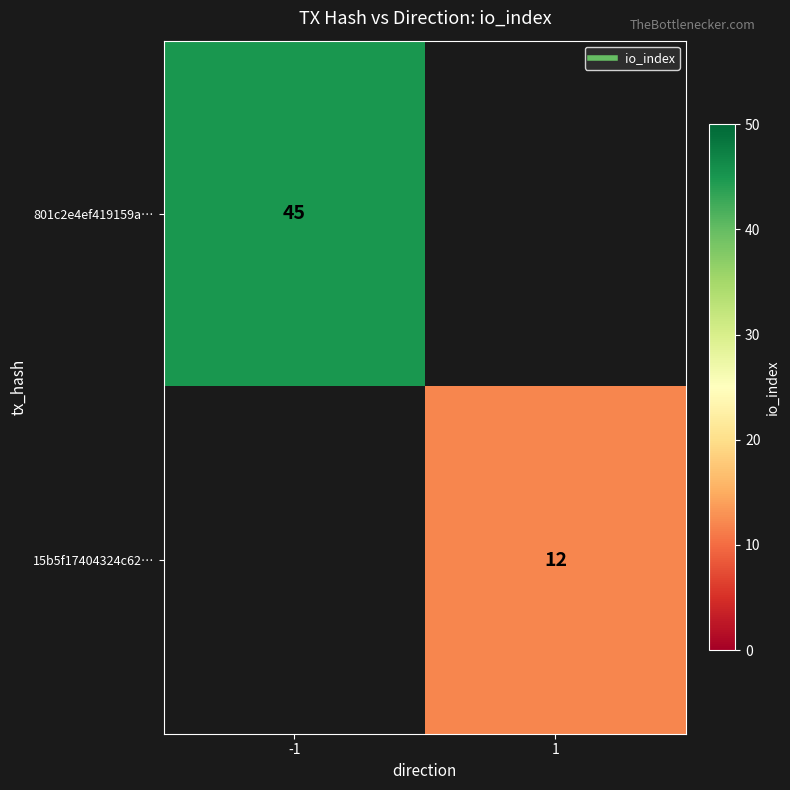

Rank the series by their average value, from highest to lowest.

801c2e4ef419159a…, 15b5f17404324c62…